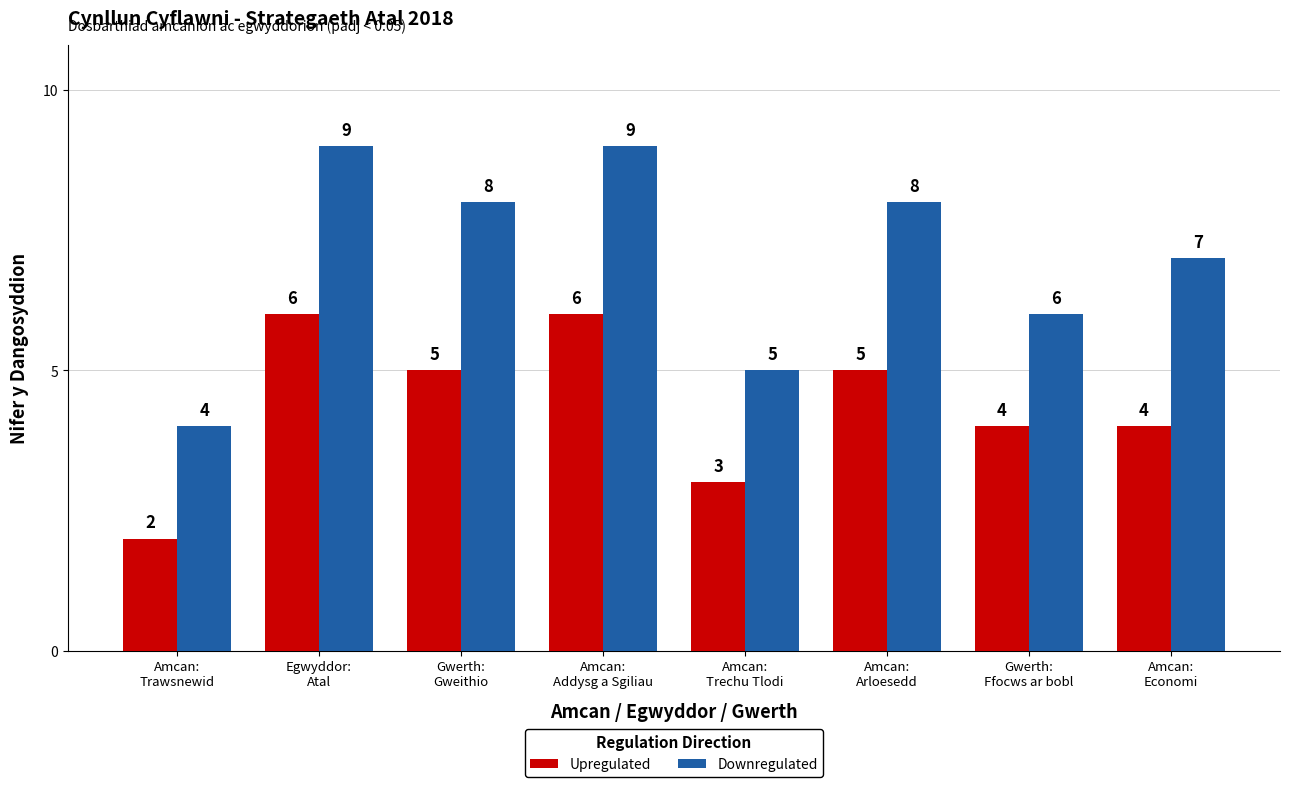

Is it true that Upregulated equals 4 at Amcan:
Economi?

True